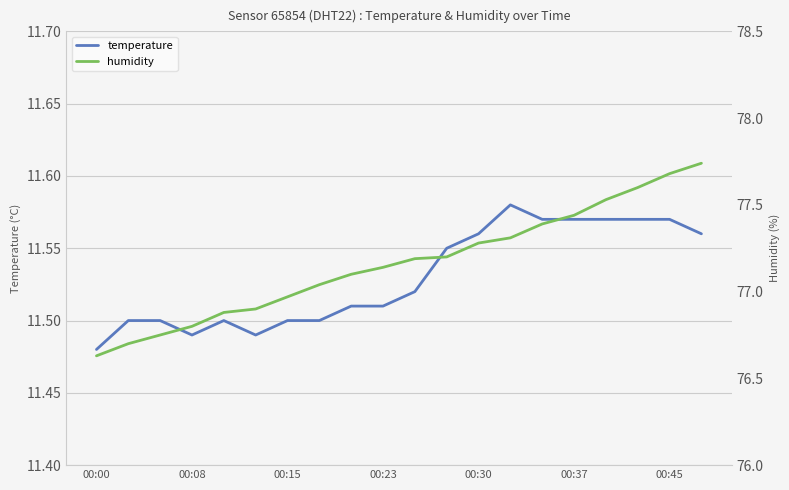

True or false: temperature and humidity cross at least once.

False